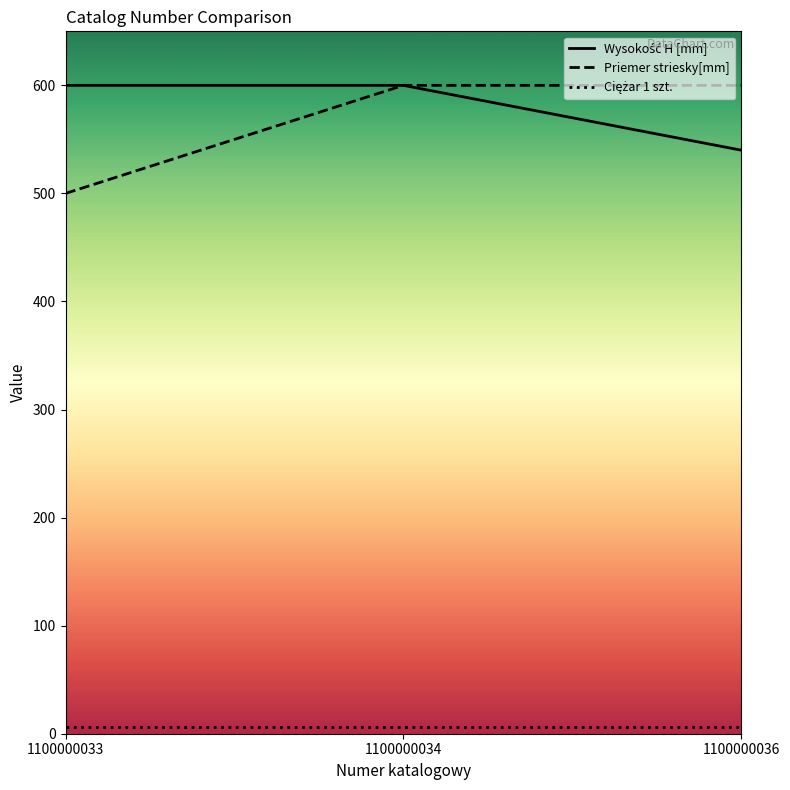

True or false: Priemer striesky[mm] has a value of 600 at 1100000034.

True